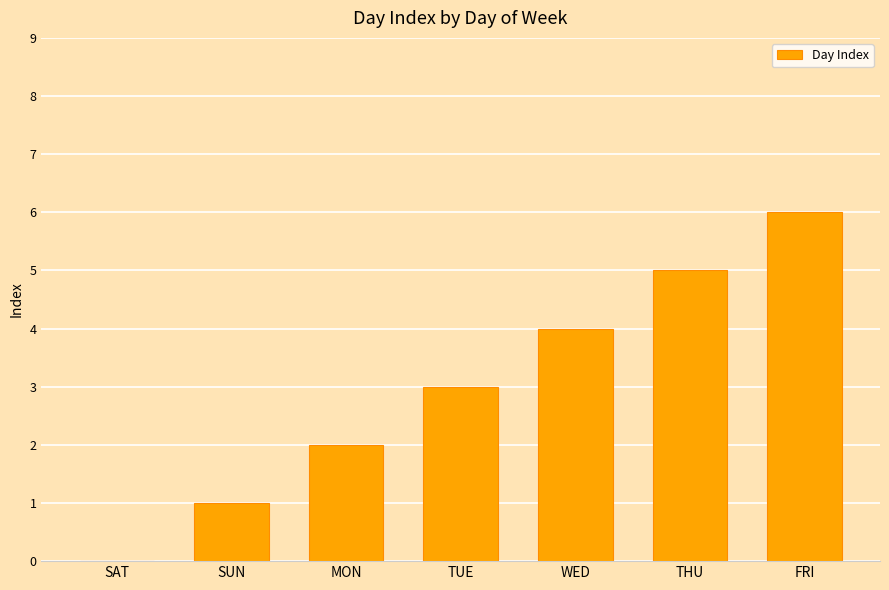

Where is the data nearest to the value 3?

TUE